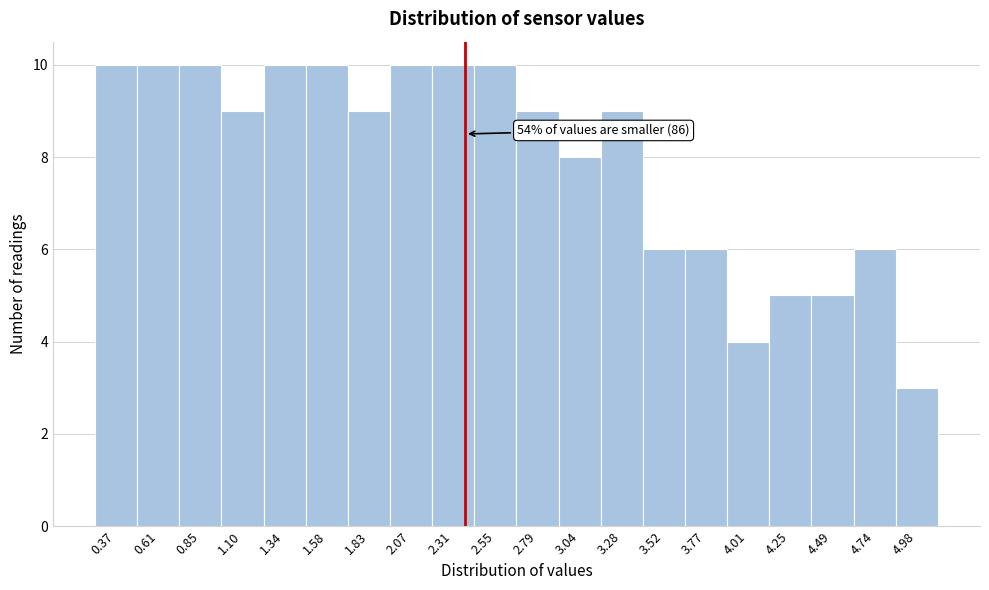

Reading left to right, list all the values displayed in this chart.

0.37=10	0.61=10	0.85=10	1.10=9	1.34=10	1.58=10	1.83=9	2.07=10	2.31=10	2.55=10	2.79=9	3.04=8	3.28=9	3.52=6	3.77=6	4.01=4	4.25=5	4.49=5	4.74=6	4.98=3